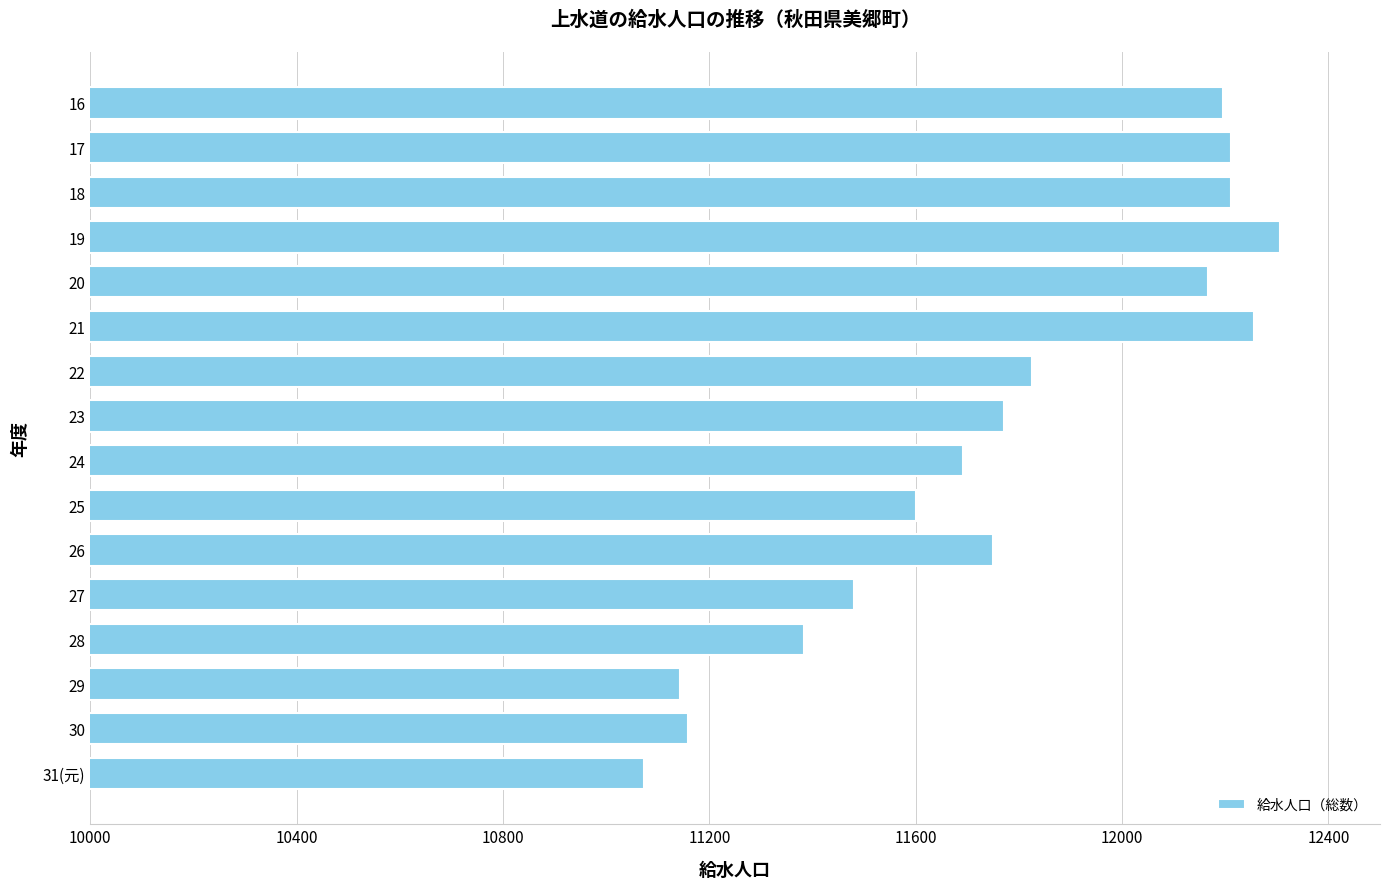

How many values are below 11771?

8